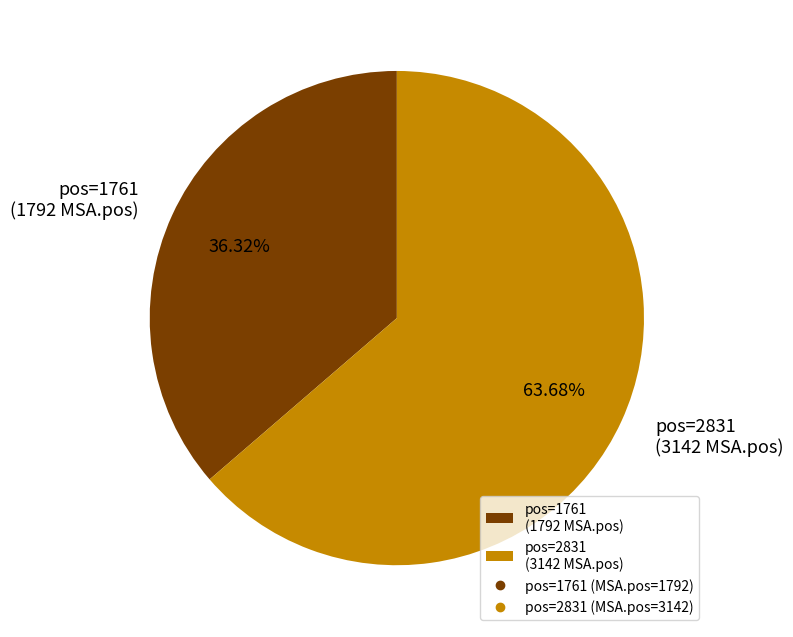

Do pos=2831 (3142 MSA.pos) and pos=1761 (1792 MSA.pos) together represent more than half of the pie?

Yes